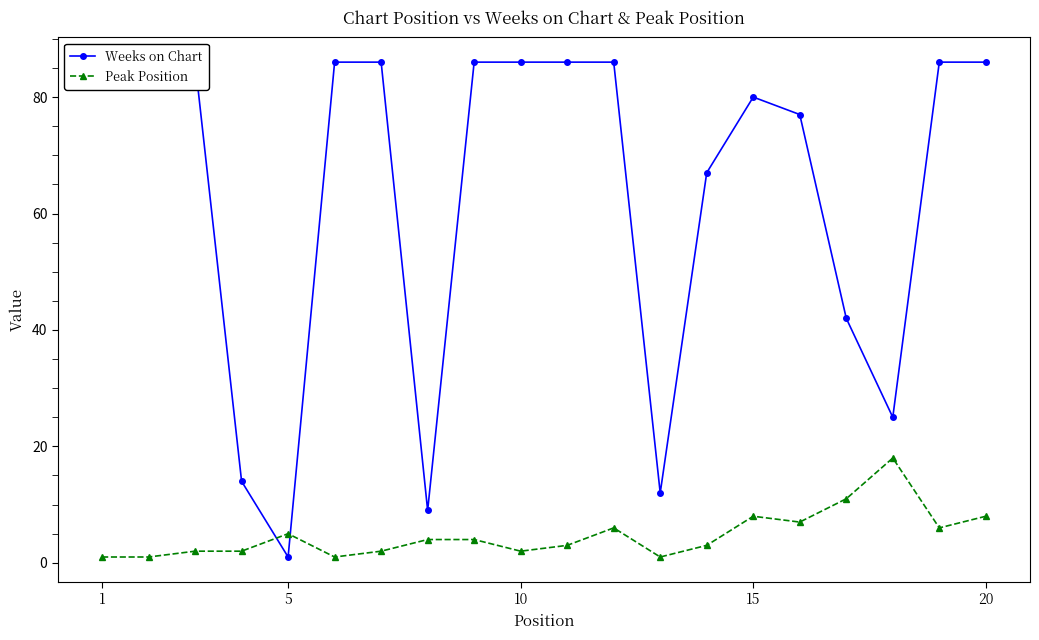

True or false: Weeks on Chart has more than 2 points higher than both neighbors.

False